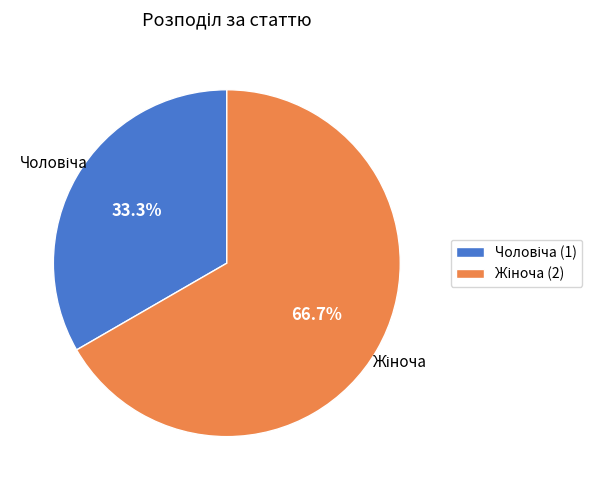

Is there any slice that represents more than half of the pie?

Yes